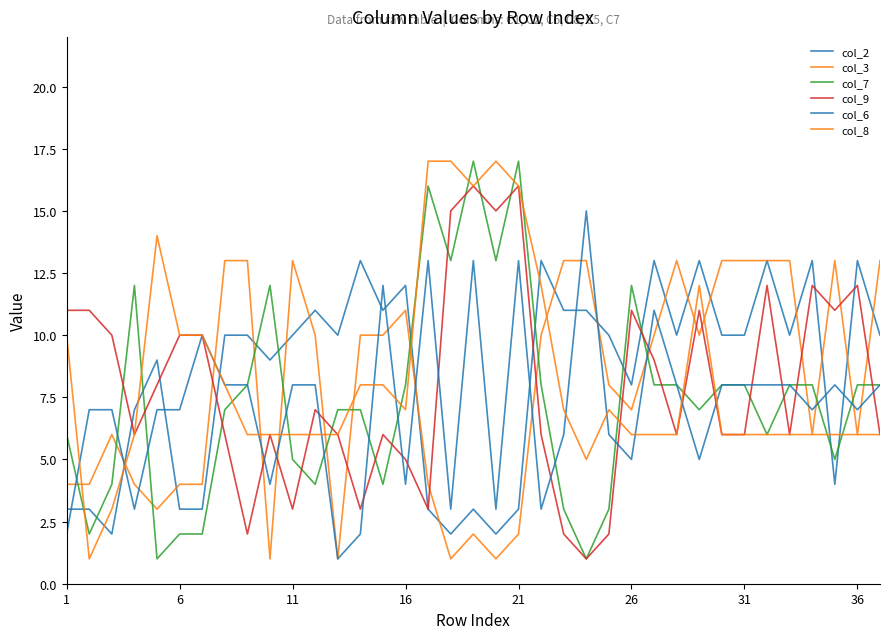

What is the smallest value displayed?

1